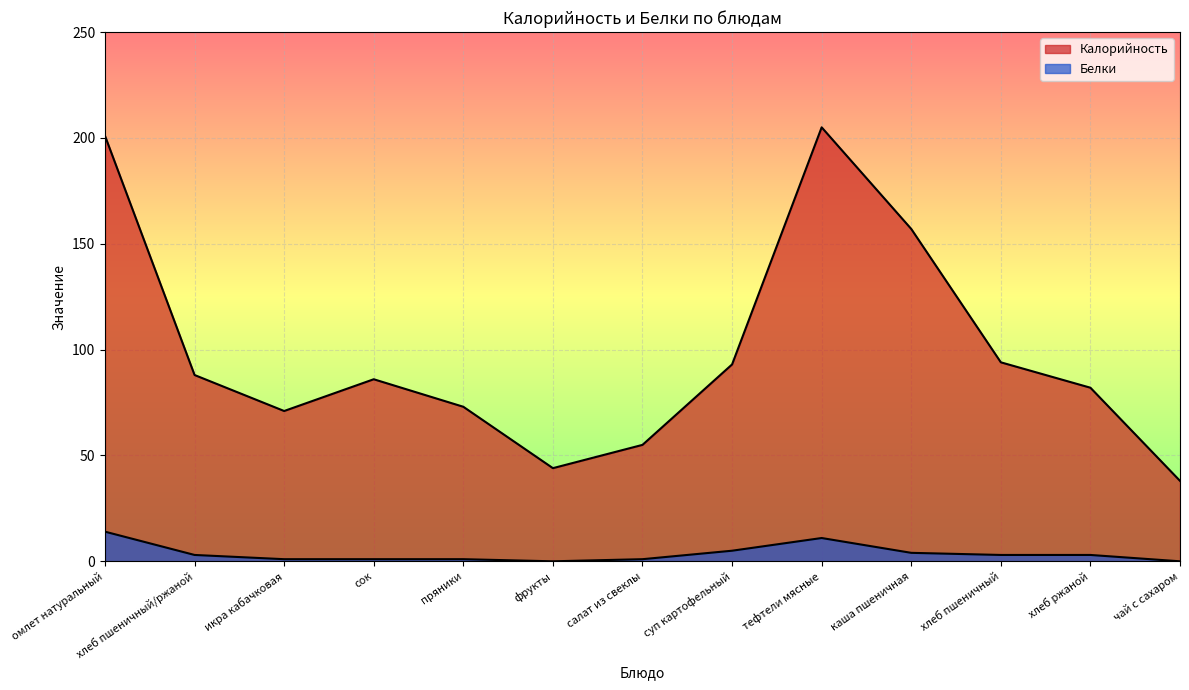

What is the maximum value for Калорийность?

205